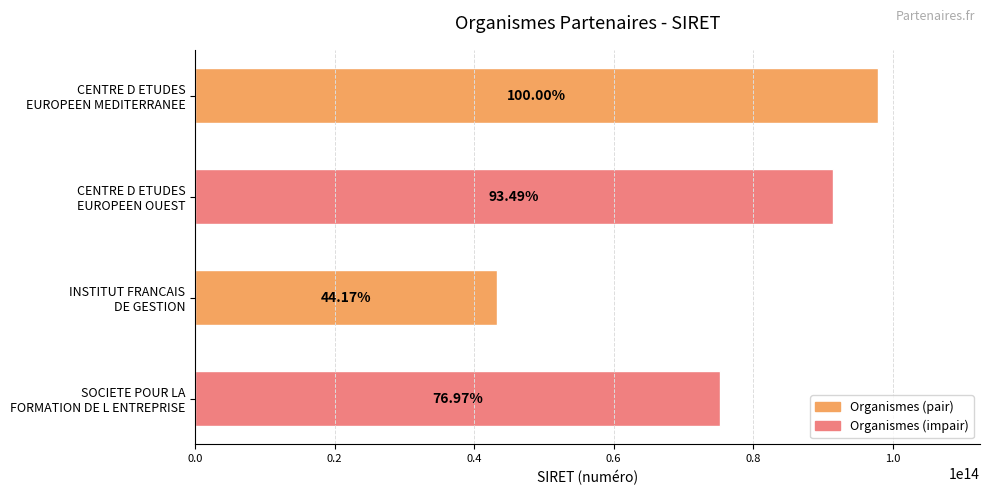

What is the smallest value displayed?

43219776200185